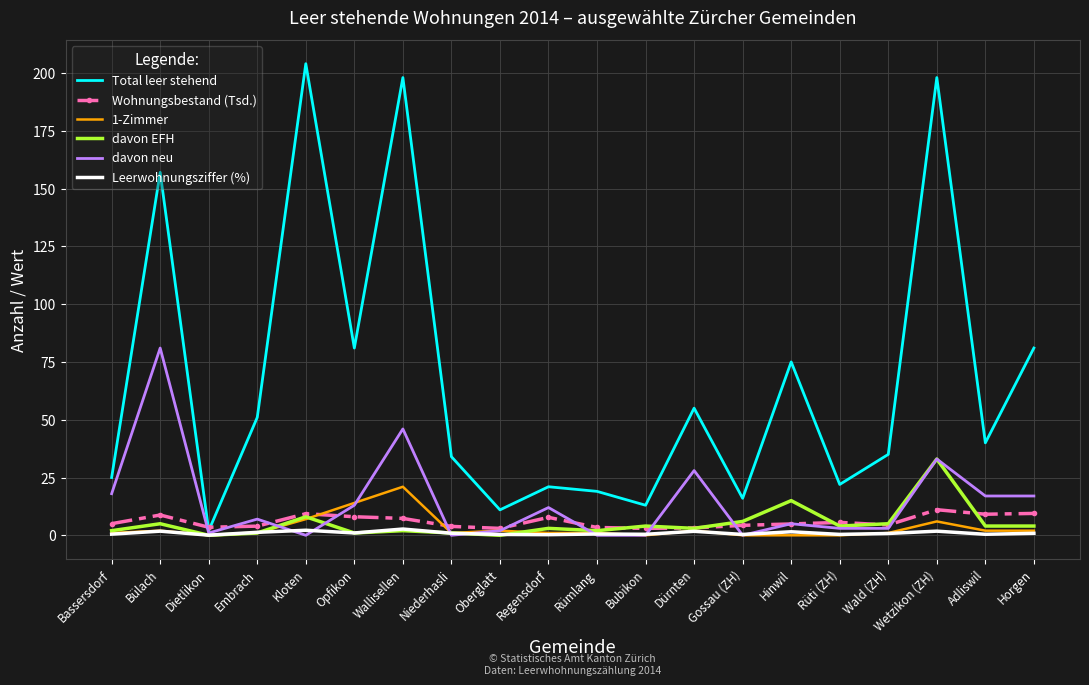

Is the value of 1-Zimmer at Hinwil greater than the value of Total leer stehend at Bülach?

No